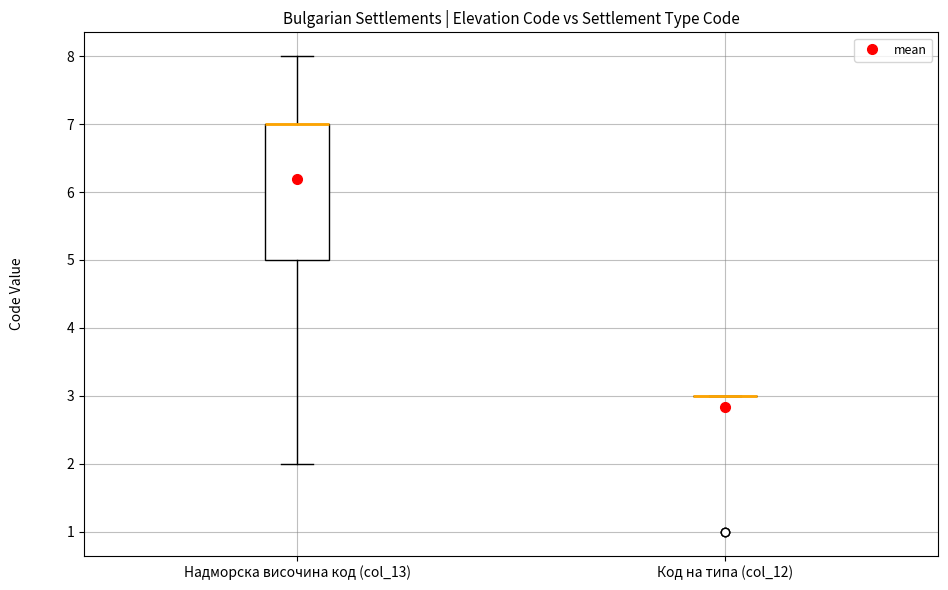

Which box is the tallest, from its lower edge to its upper edge?

Надморска височина код (col_13)